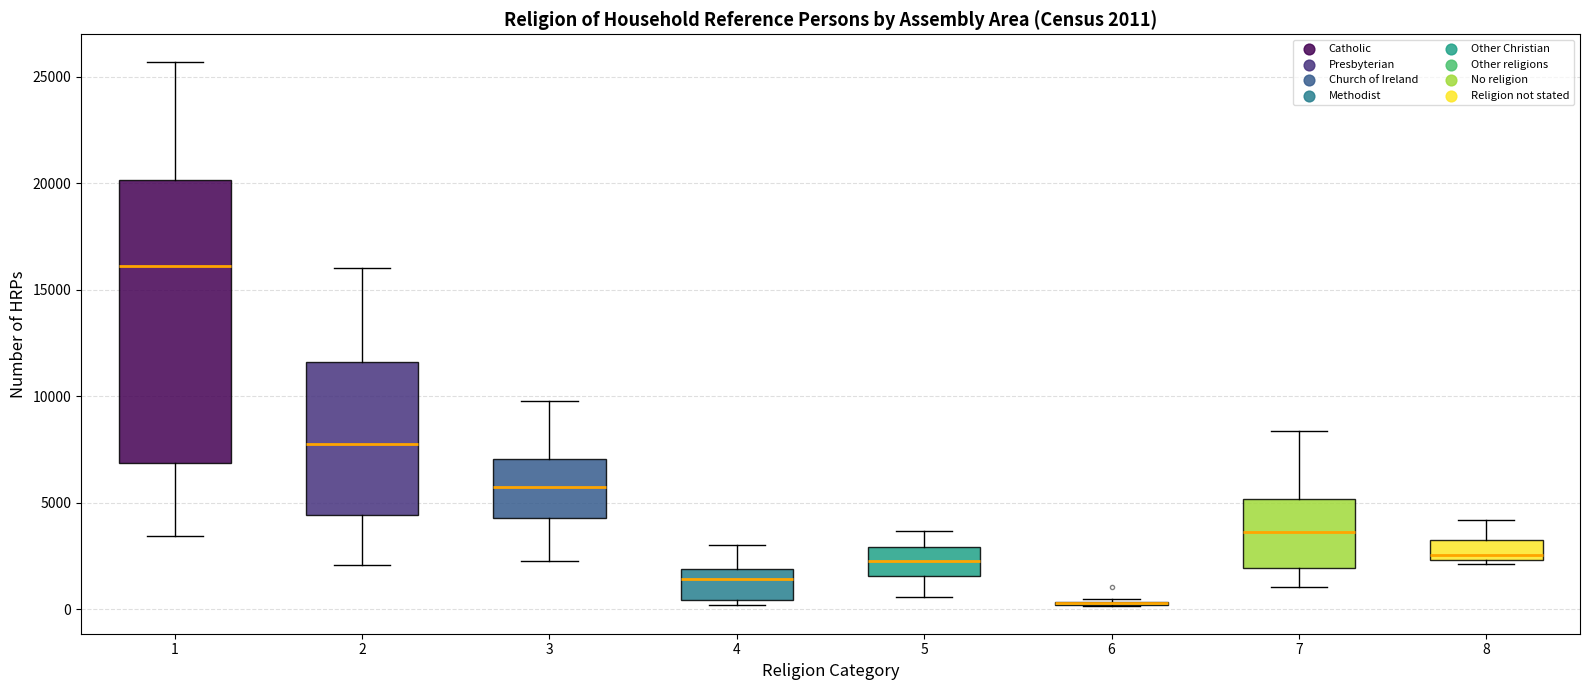

Which box is the tallest, from its lower edge to its upper edge?

1